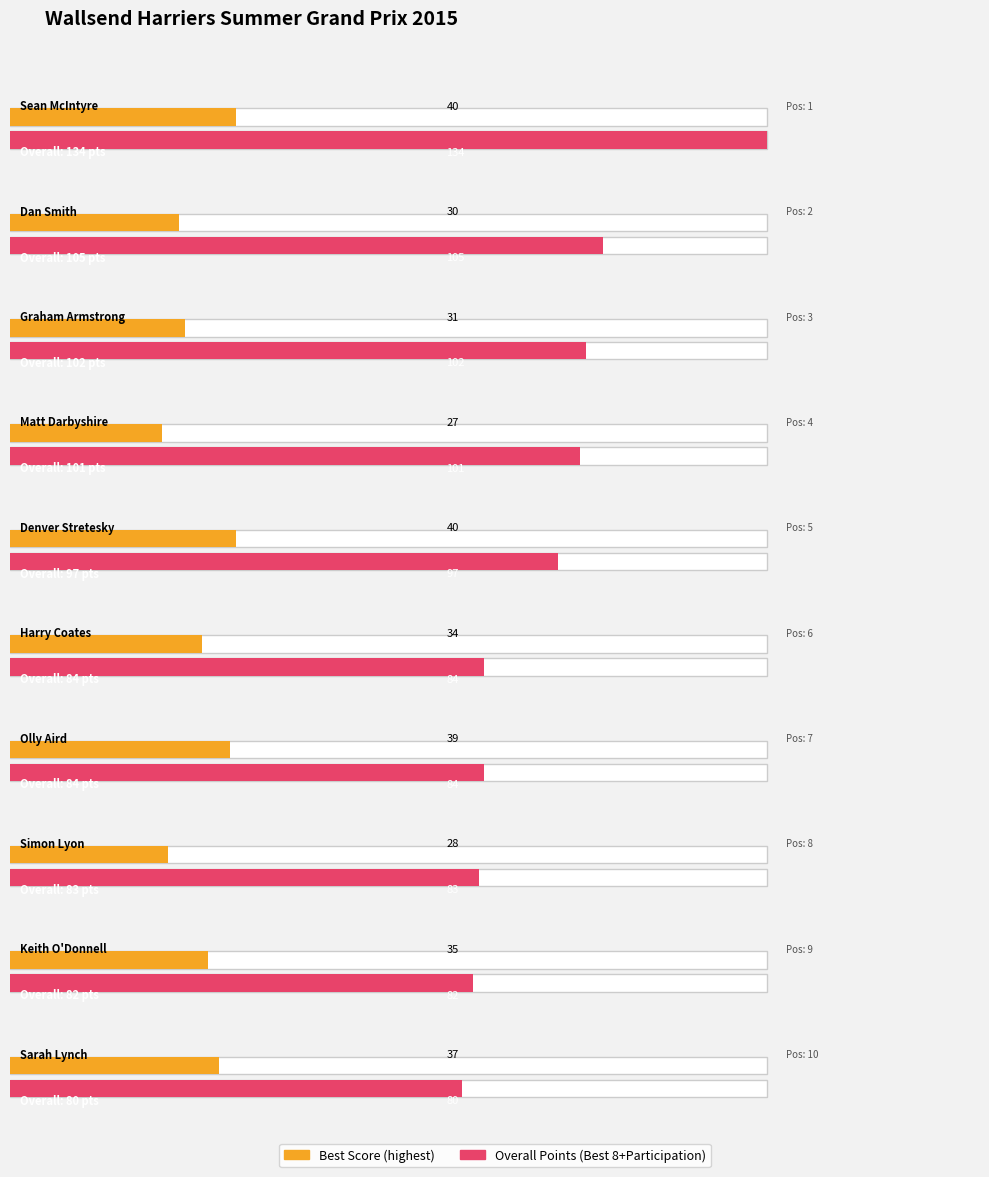

What is the highest value of the highest series?

40